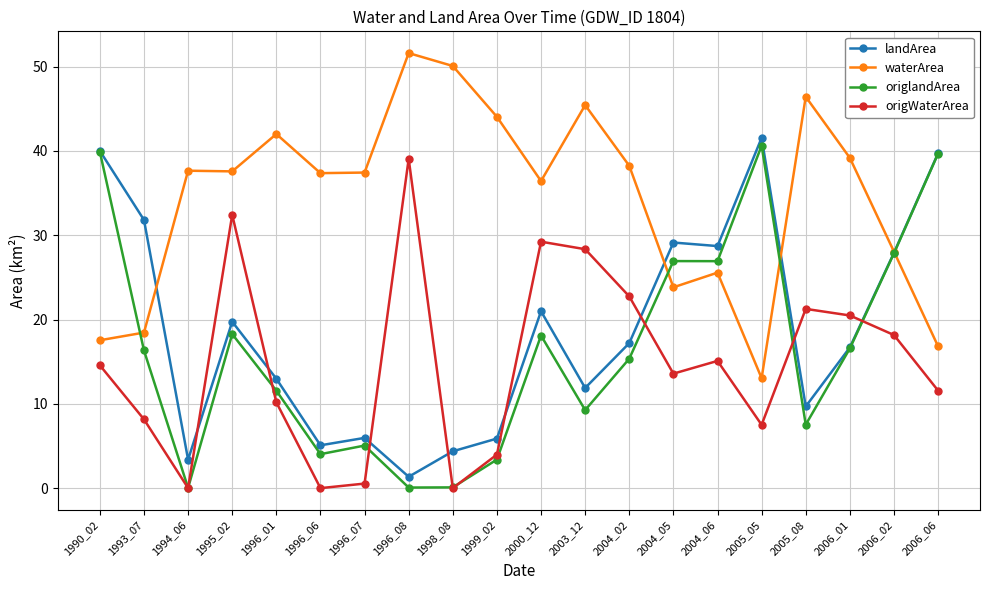

Is the value of waterArea at 1996_06 greater than the value of origlandArea at 2006_06?

No